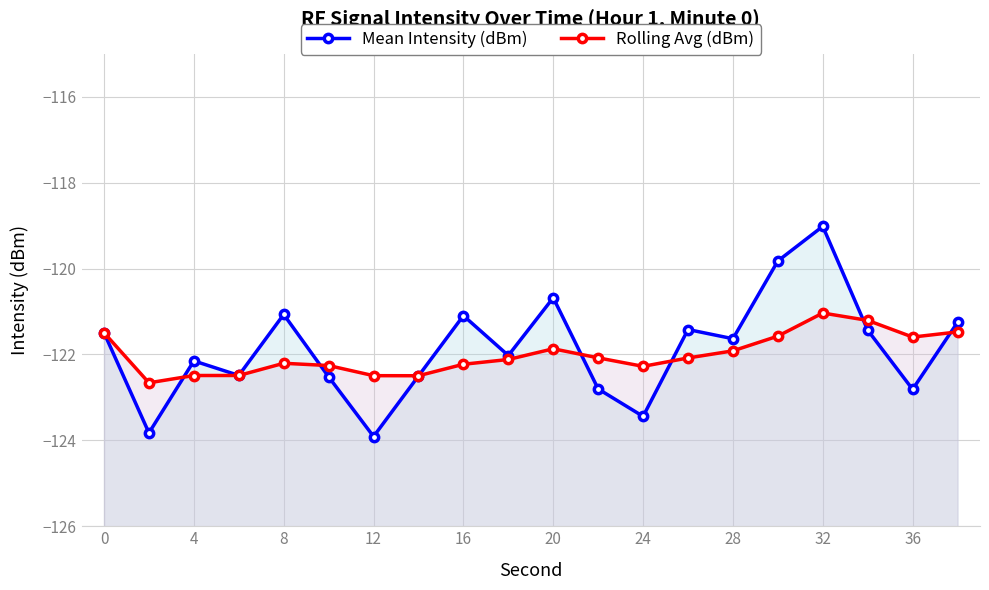

The value of Rolling Avg (dBm) at 24 is -78.8. True or false?

False